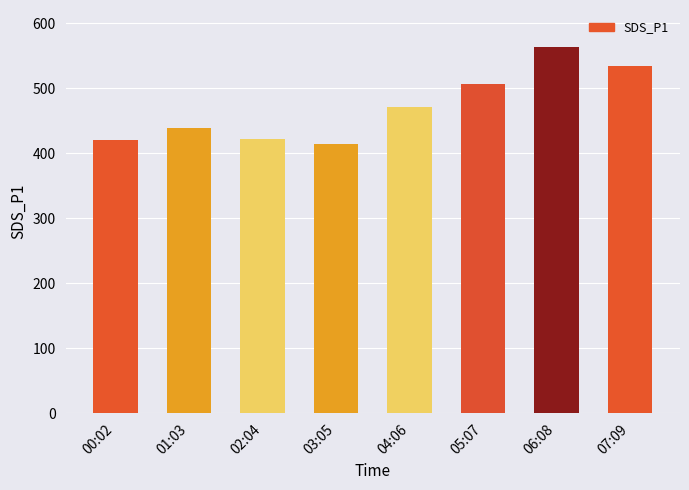

Does the chart contain stacked bars?

No